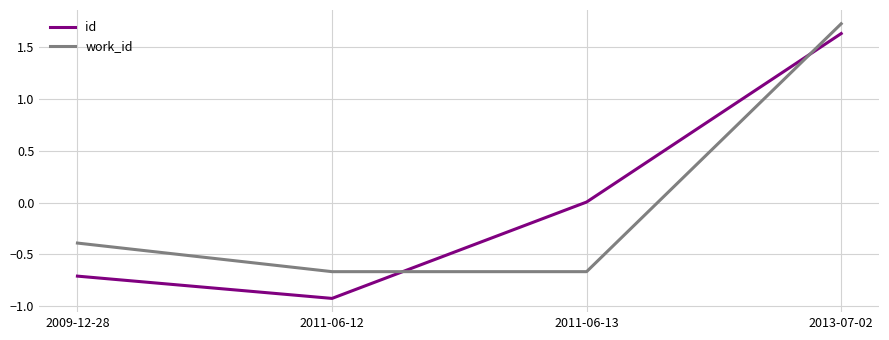

What is the total value across all series at 2013-07-02?

3.3